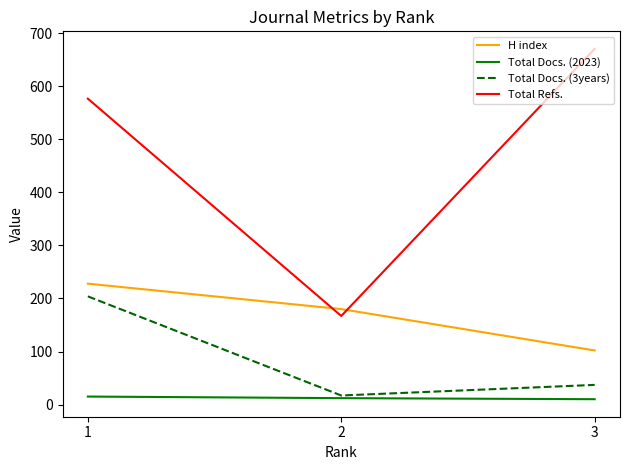

What value does the H index series have at 3?

102